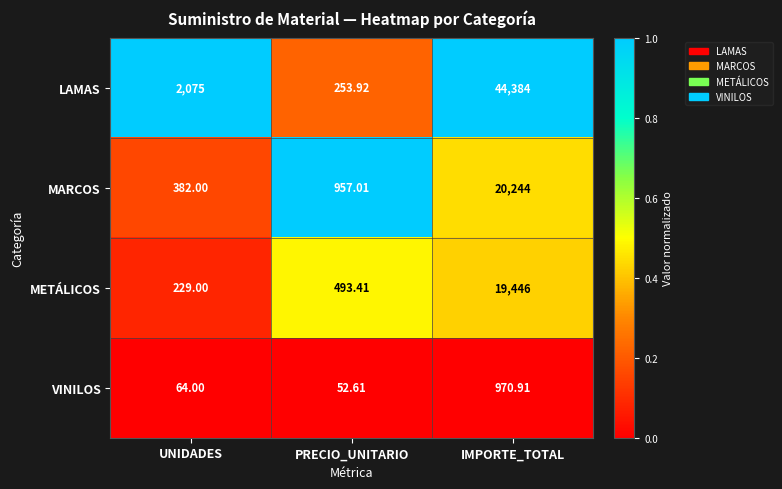

List the labels in order of METÁLICOS value, largest first.

IMPORTE_TOTAL, PRECIO_UNITARIO, UNIDADES